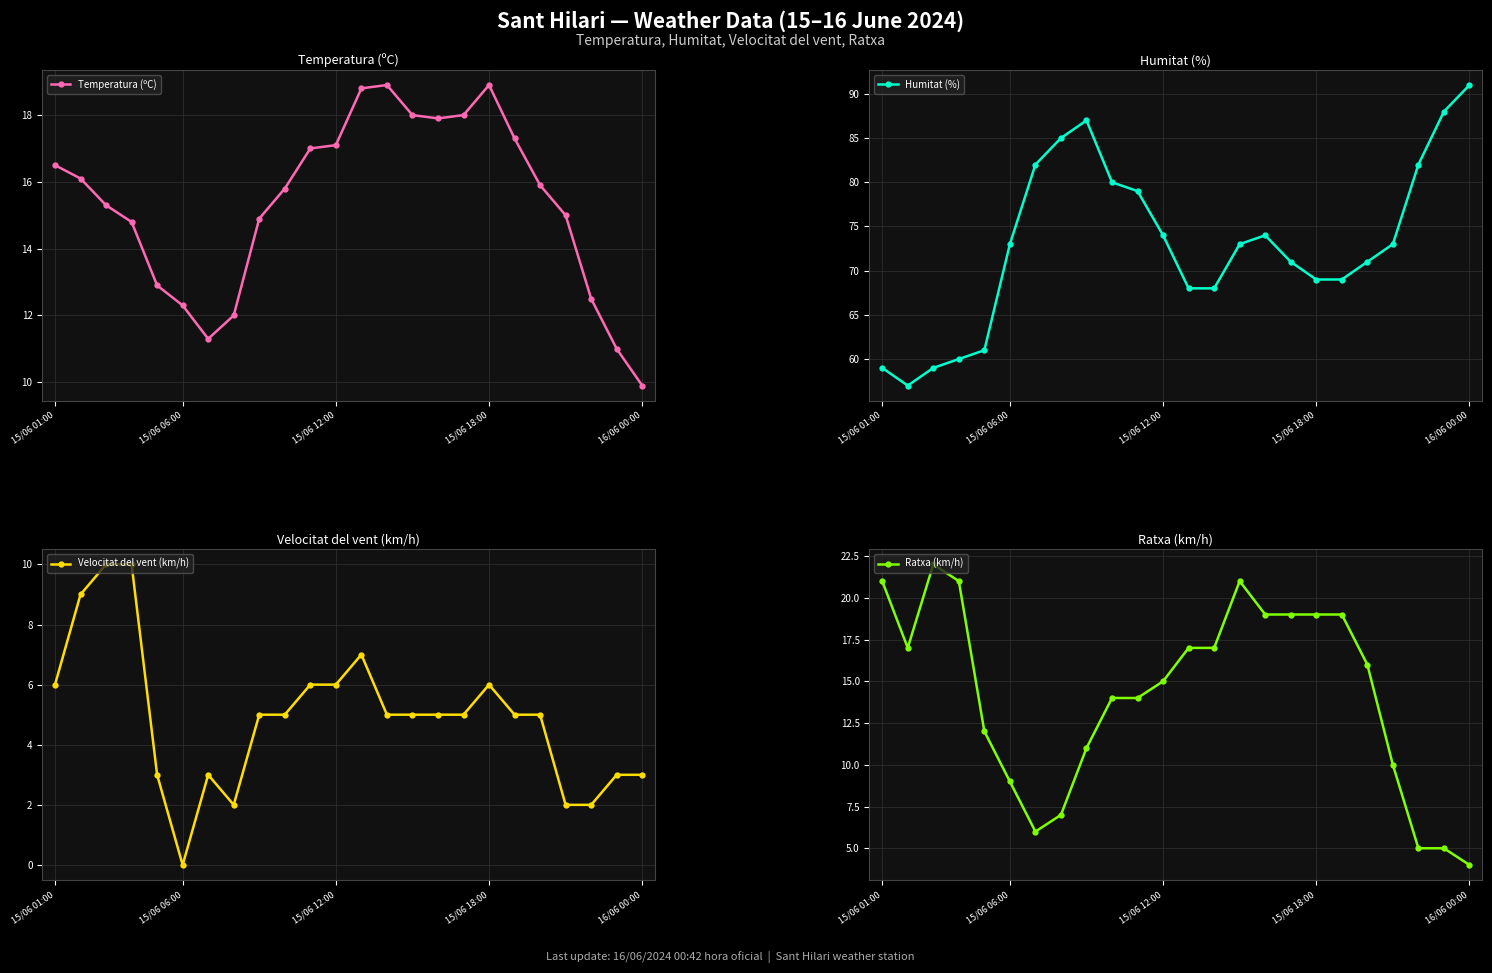

What is the minimum value for Temperatura (ºC)?

9.9